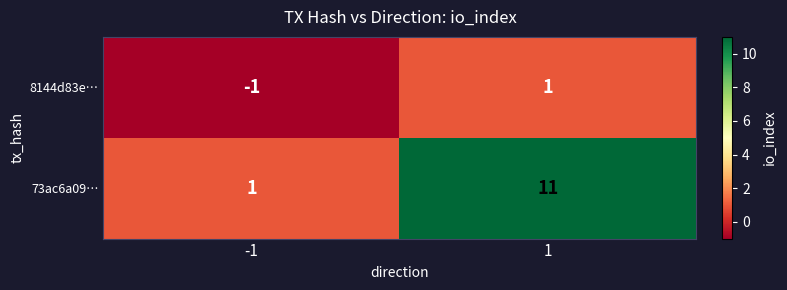

What is the sum of all 73ac6a09… values?

12